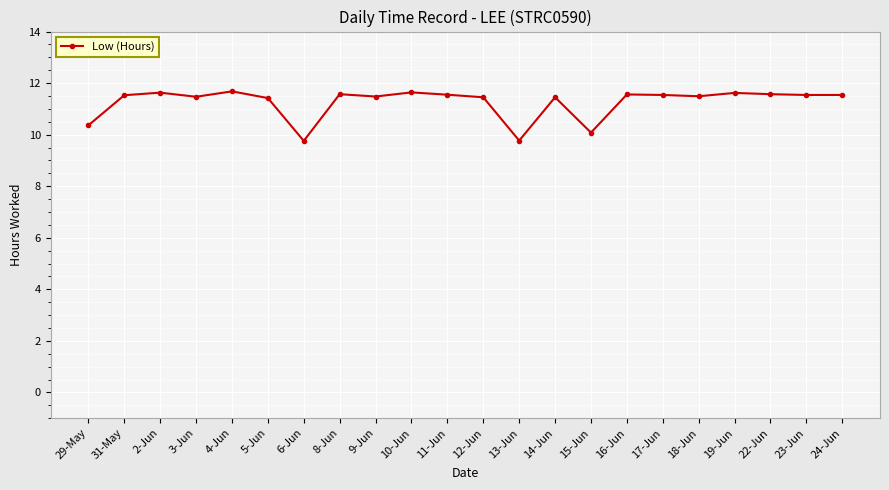

Where is the data nearest to the value 10?

15-Jun